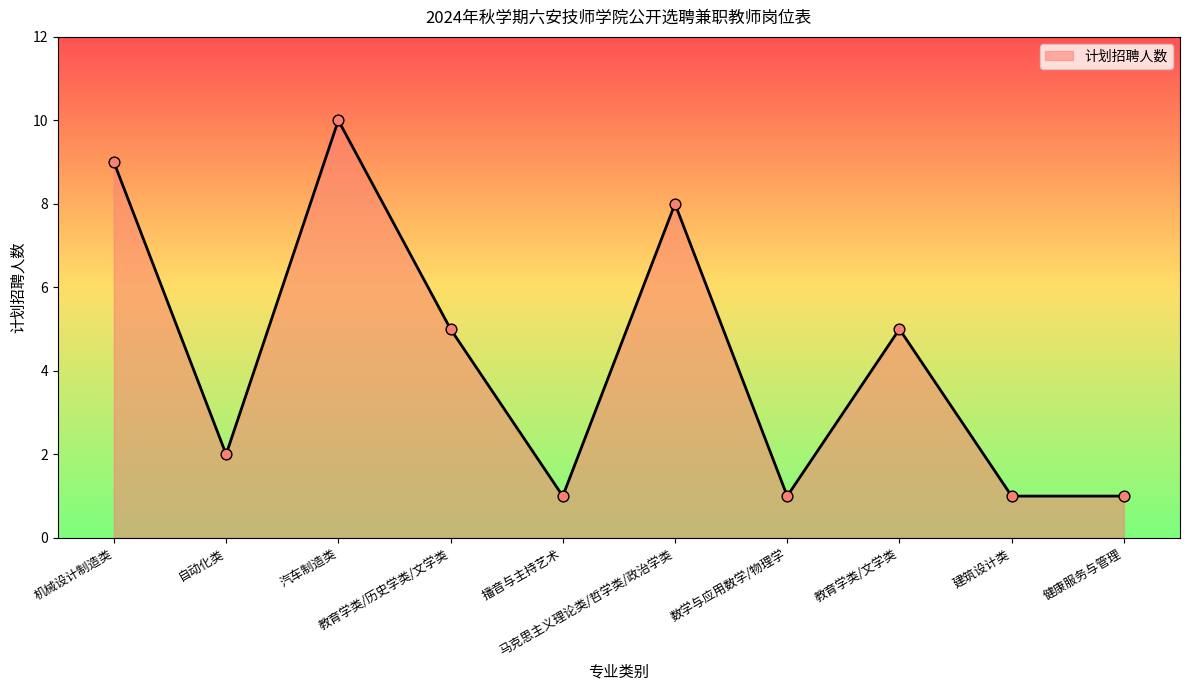

What is the change in value from 汽车制造类 to 播音与主持艺术?

-9